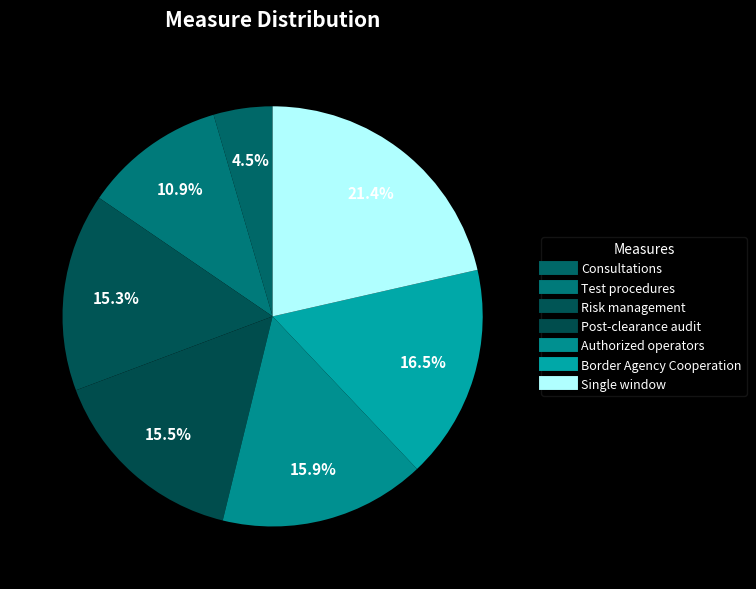

Rank the categories by value from lowest to highest.

Consultations, Test procedures, Risk management, Post-clearance audit, Authorized operators, Border Agency Cooperation, Single window